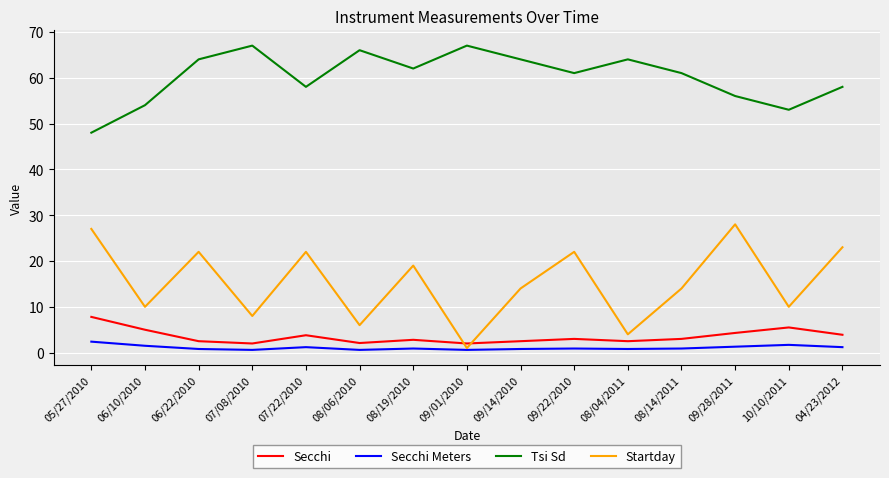

Which series has the largest total across all categories?

Tsi Sd